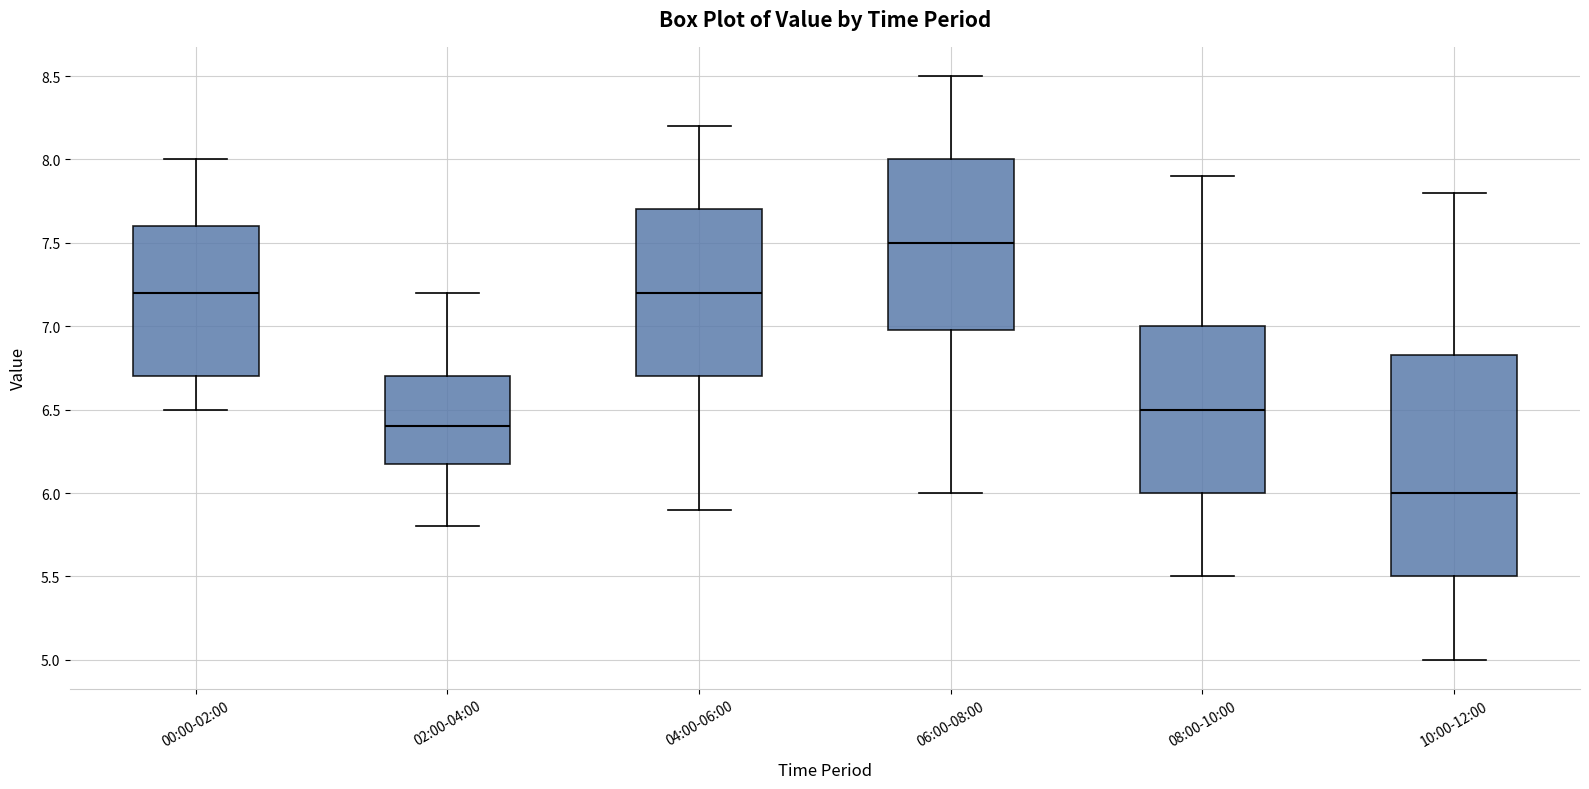

Where does the lower whisker of the box for 10:00-12:00 end on the y-axis? The values are not printed on the chart, so give them approximately, as read against the axis.

5.00